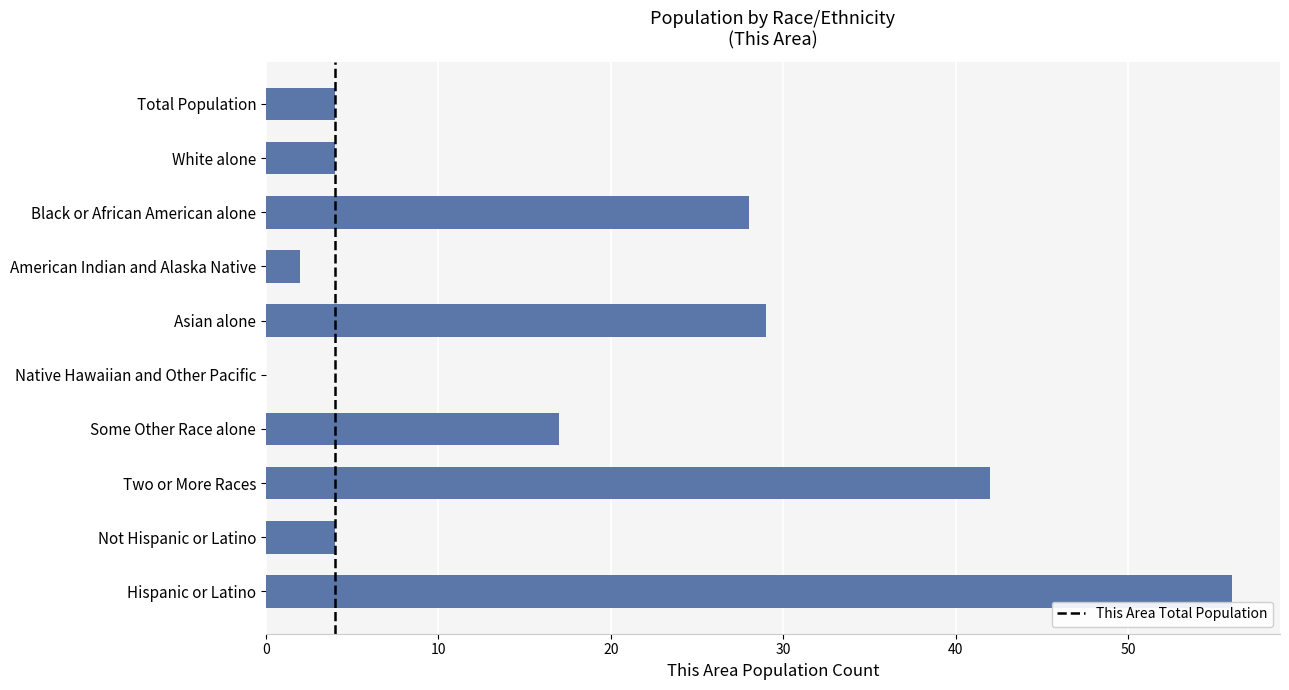

How many values are above zero?

9